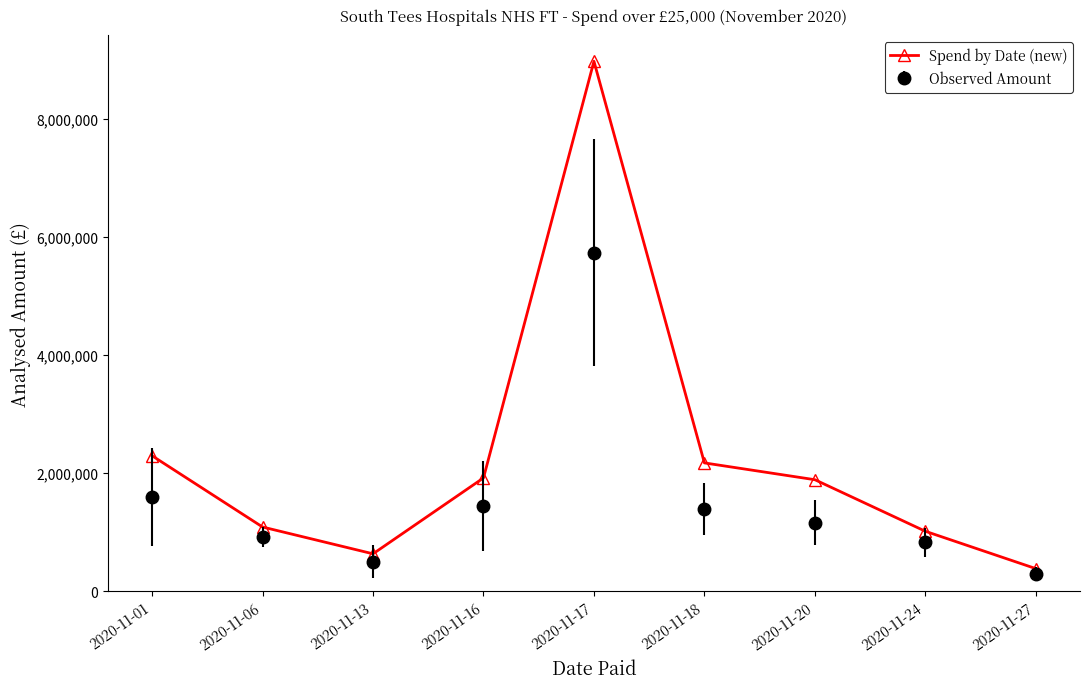

The value of Spend by Date (new) at 2020-11-06 is 1602413.8. True or false?

False